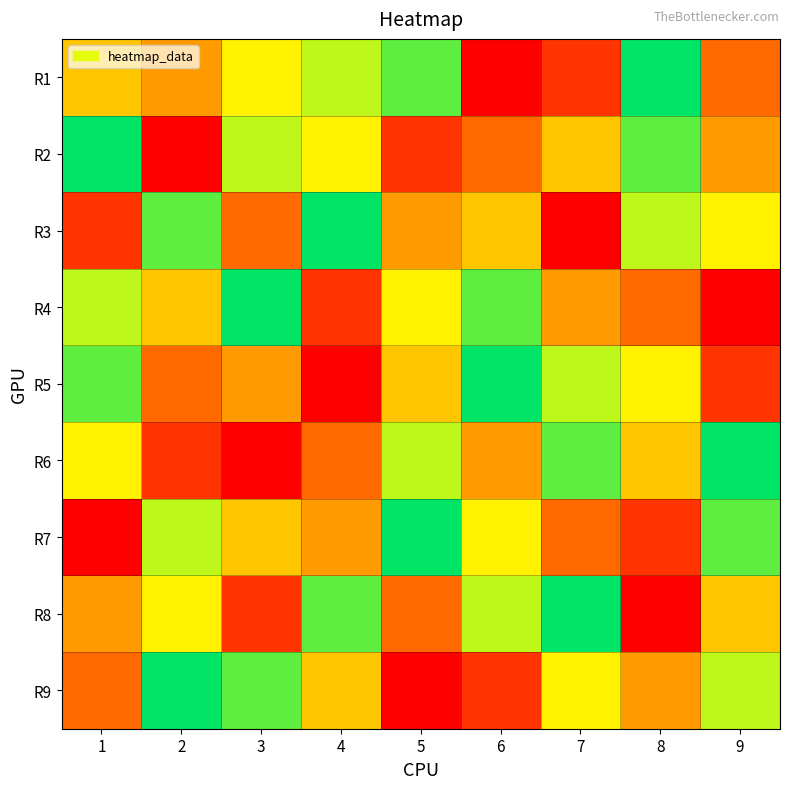

Reading left to right, extract all data points from this chart.

R1: 1=5	2=4	3=6	4=7	5=8	6=1	7=2	8=9	9=3
R2: 1=9	2=1	3=7	4=6	5=2	6=3	7=5	8=8	9=4
R3: 1=2	2=8	3=3	4=9	5=4	6=5	7=1	8=7	9=6
R4: 1=7	2=5	3=9	4=2	5=6	6=8	7=4	8=3	9=1
R5: 1=8	2=3	3=4	4=1	5=5	6=9	7=7	8=6	9=2
R6: 1=6	2=2	3=1	4=3	5=7	6=4	7=8	8=5	9=9
R7: 1=1	2=7	3=5	4=4	5=9	6=6	7=3	8=2	9=8
R8: 1=4	2=6	3=2	4=8	5=3	6=7	7=9	8=1	9=5
R9: 1=3	2=9	3=8	4=5	5=1	6=2	7=6	8=4	9=7